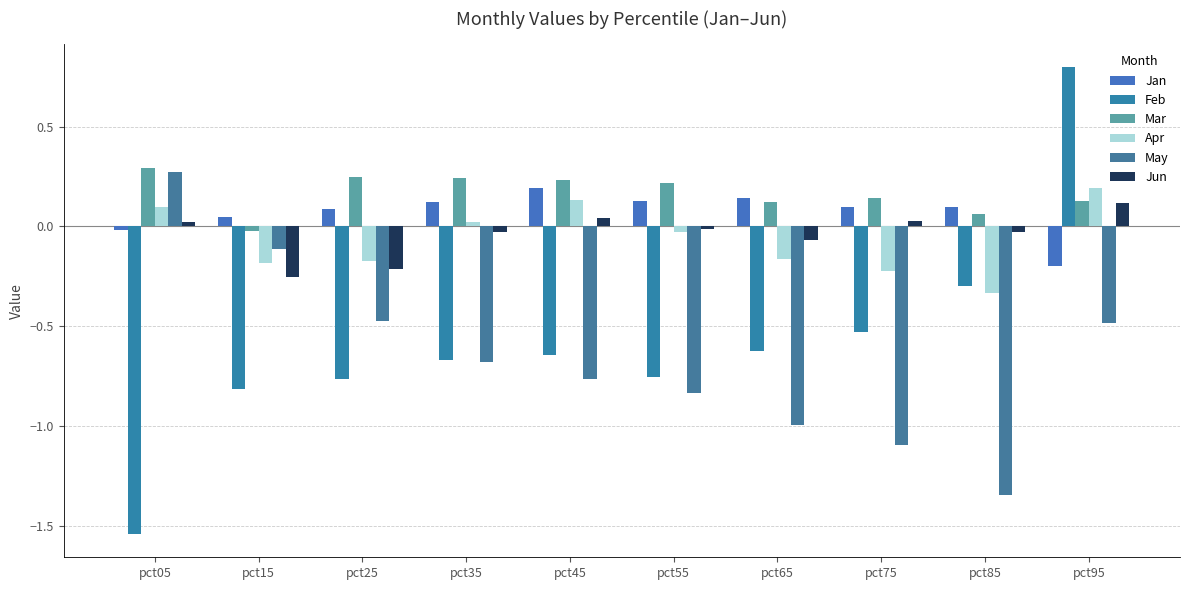

Which has a higher value, pct85 or pct25?

pct85